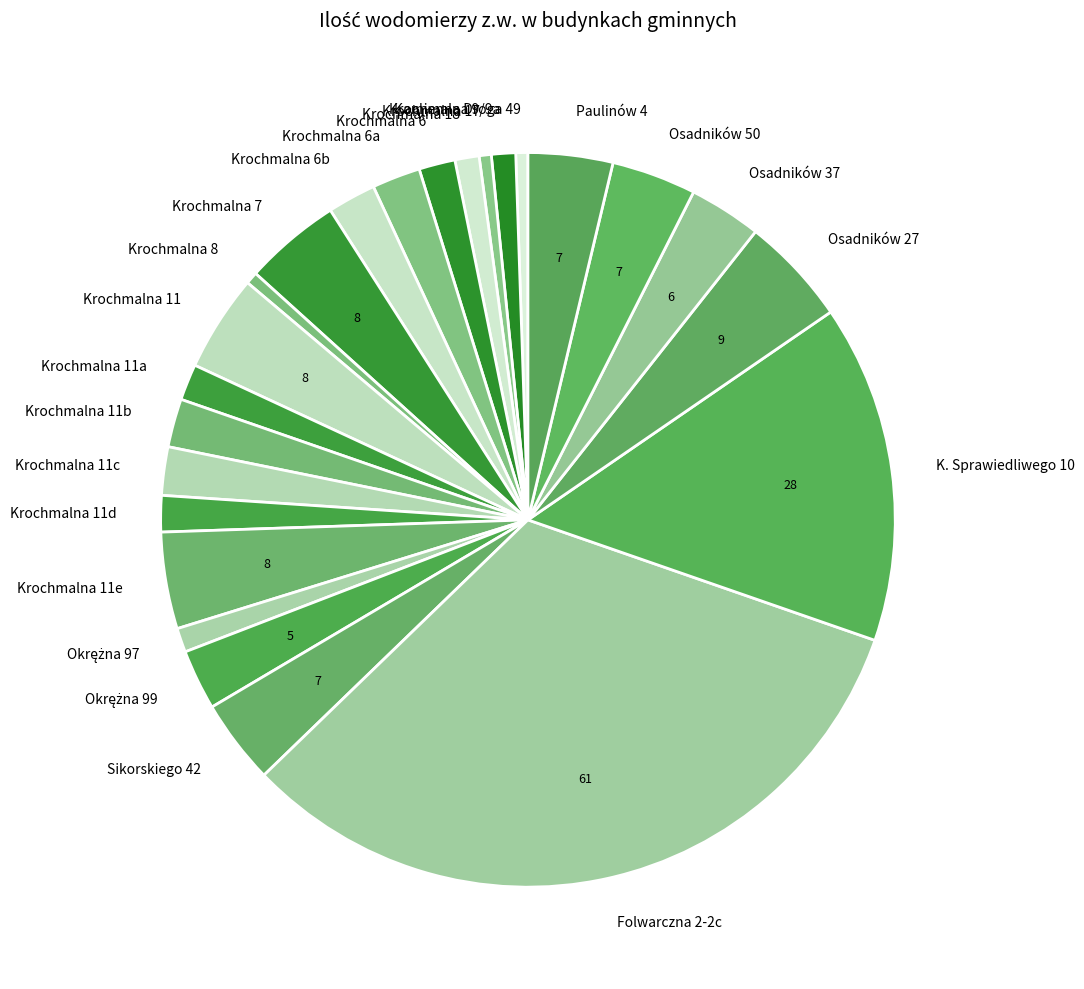

Combined, do Krochmalna 11b and Paulinów 4 account for over 50%?

No